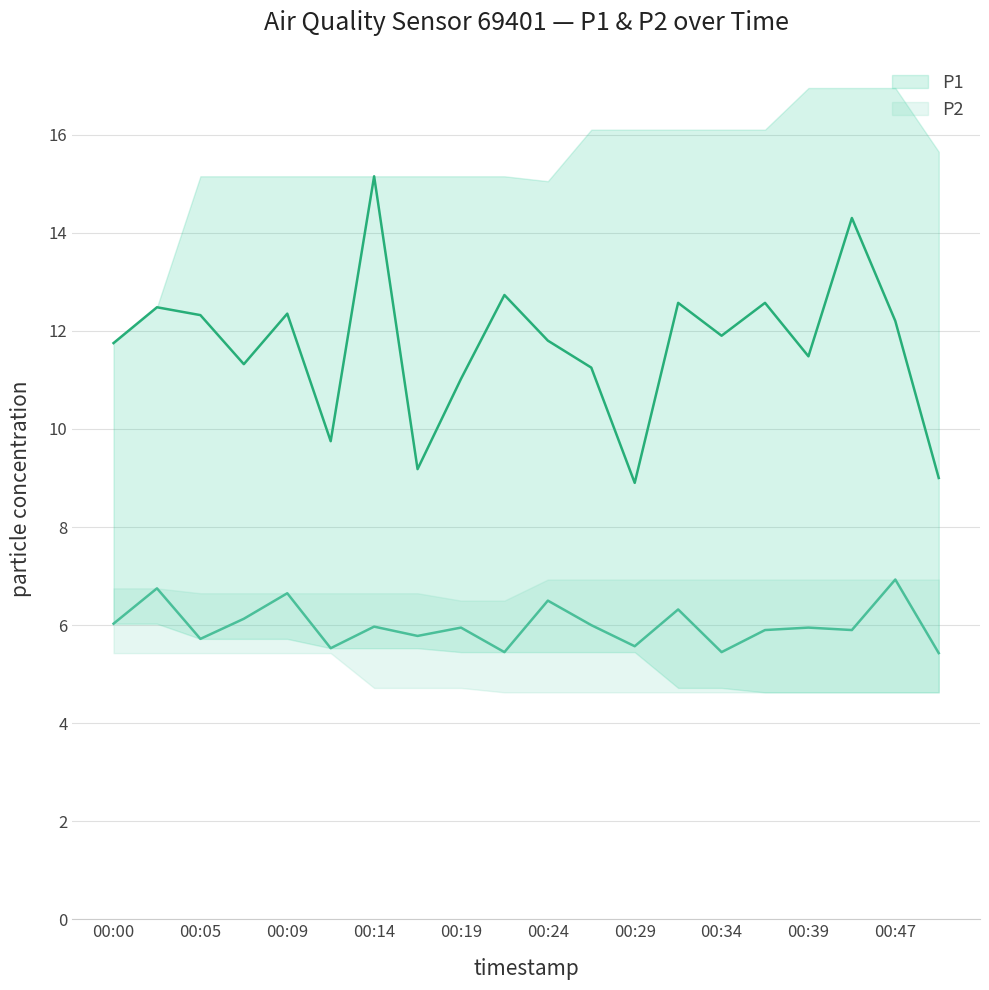

True or false: P2_mean and P1_mean intersect in this chart.

False